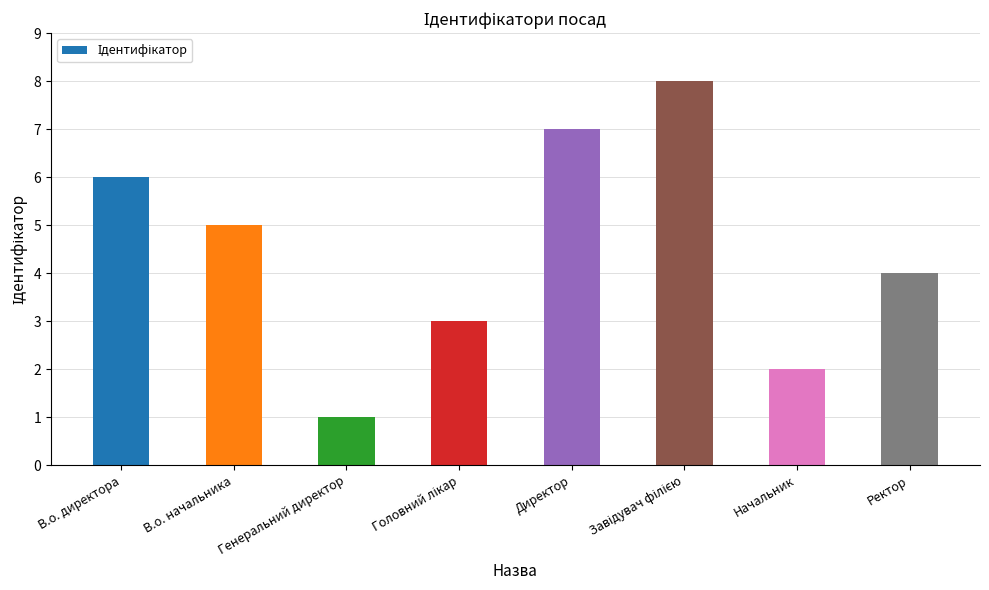

At which label is the value closest to 4?

Ректор